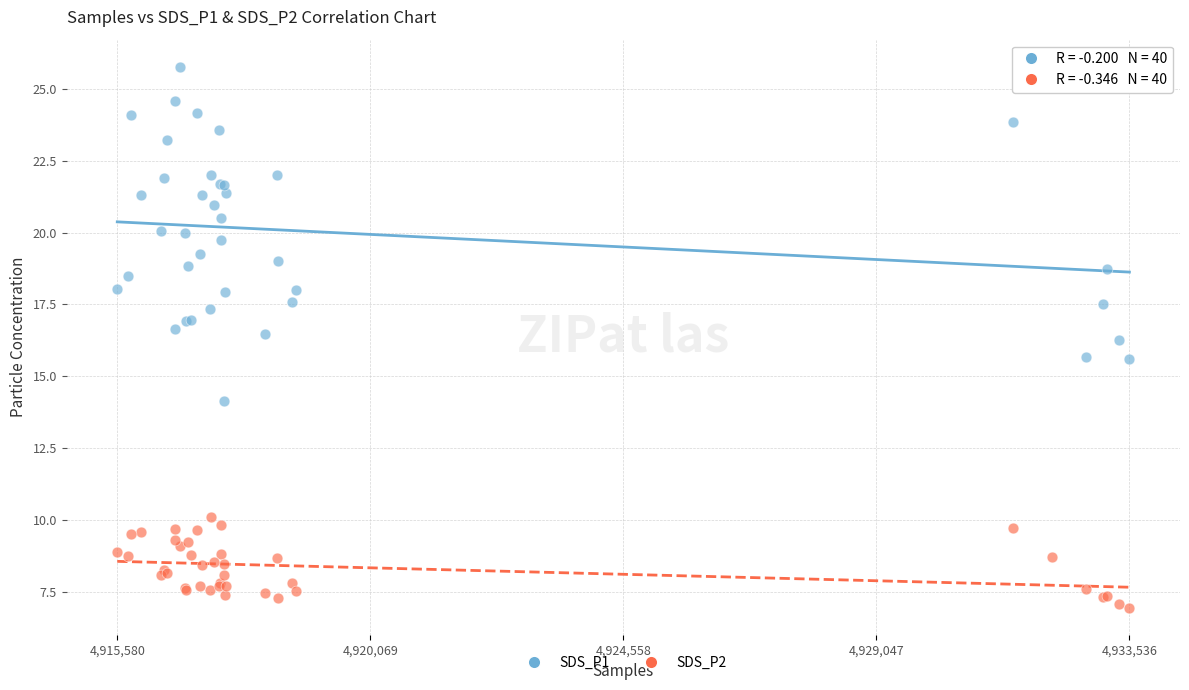

Which series has the widest spread of Y values?

SDS_P1